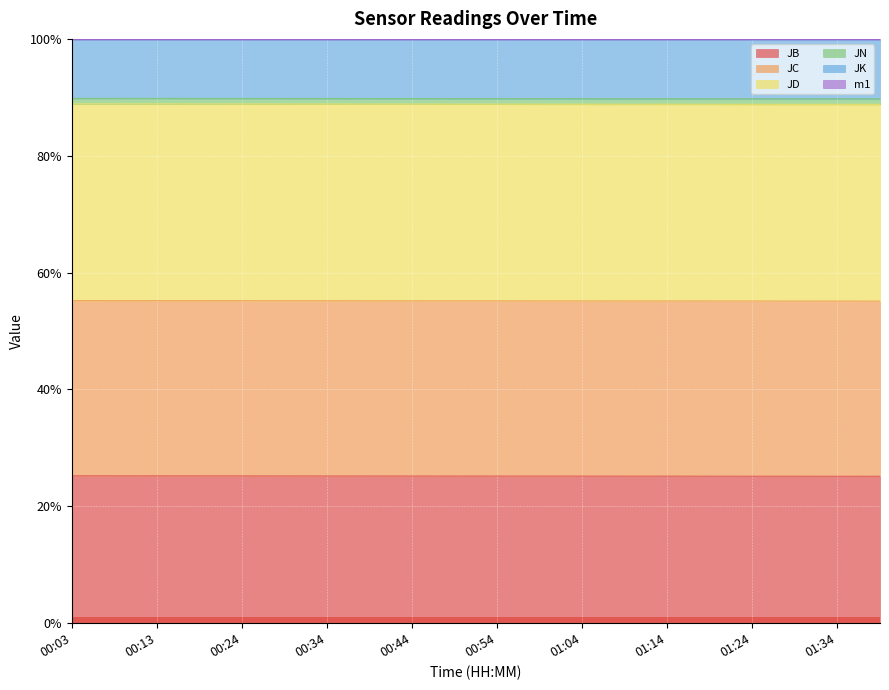

True or false: JB has more than 0 points higher than both neighbors.

False